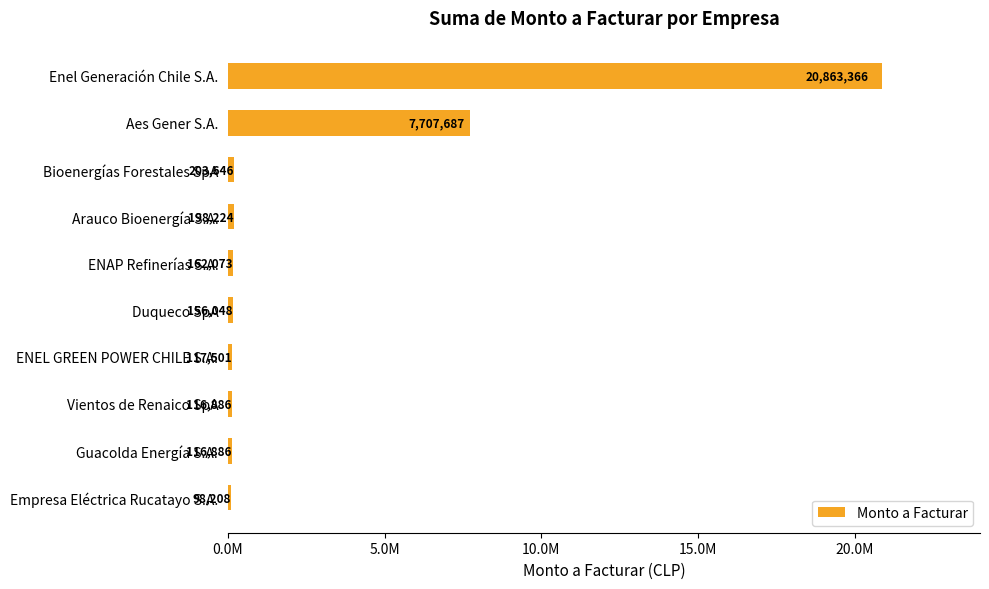

Are the bars horizontal?

Yes